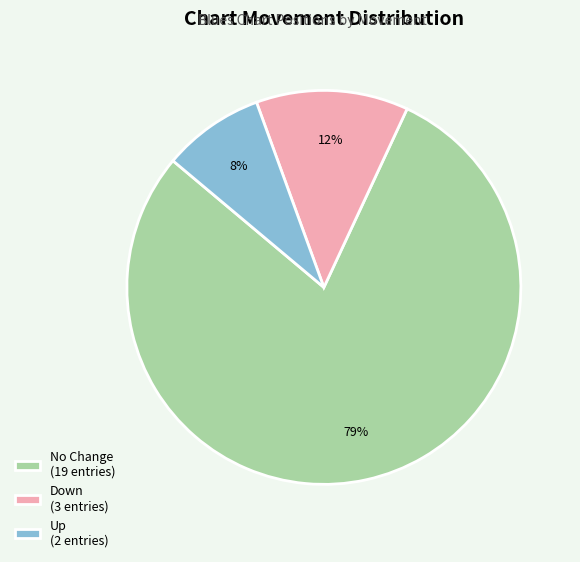

Does Down (3 entries) represent more than half of the total?

No